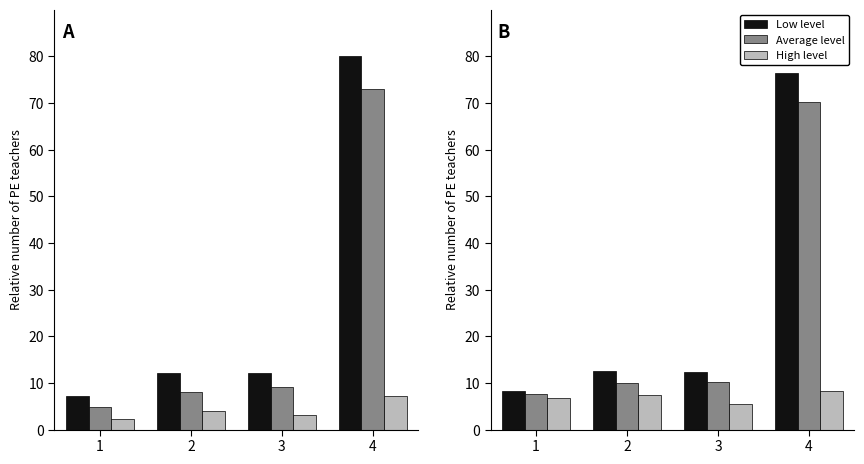

Rank the series by their maximum value, from highest to lowest.

Low level, Average level, High level